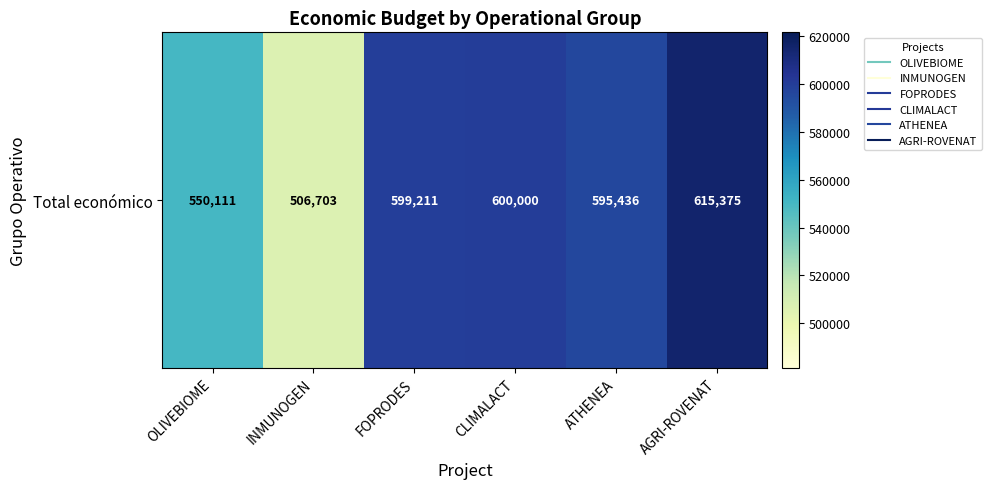

What is the difference between the maximum and minimum values?

108672